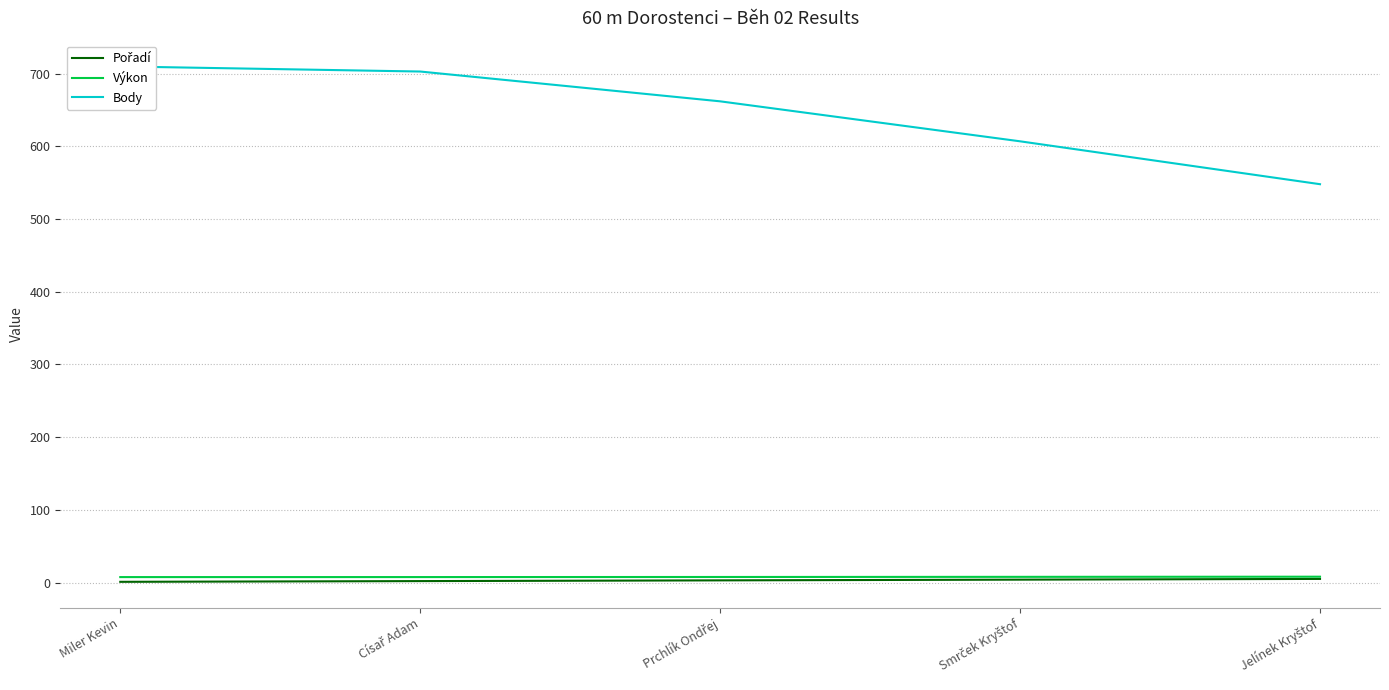

What is the sum of the Výkon values at Císař Adam and Prchlík Ondřej?

15.2